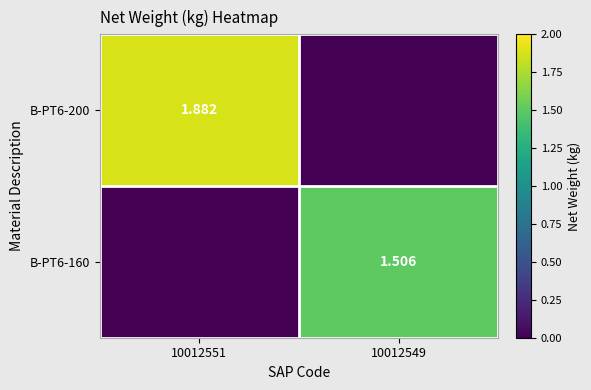

Rank the series at 10012549 from highest to lowest value.

B-PT6-160, B-PT6-200